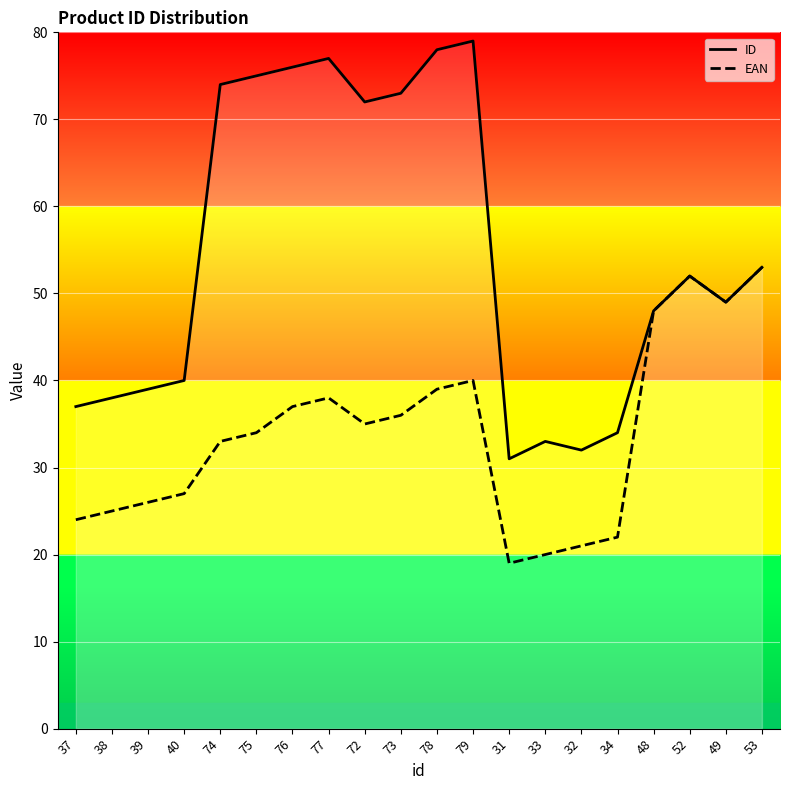

What is the difference between the highest and lowest values at 72?

37